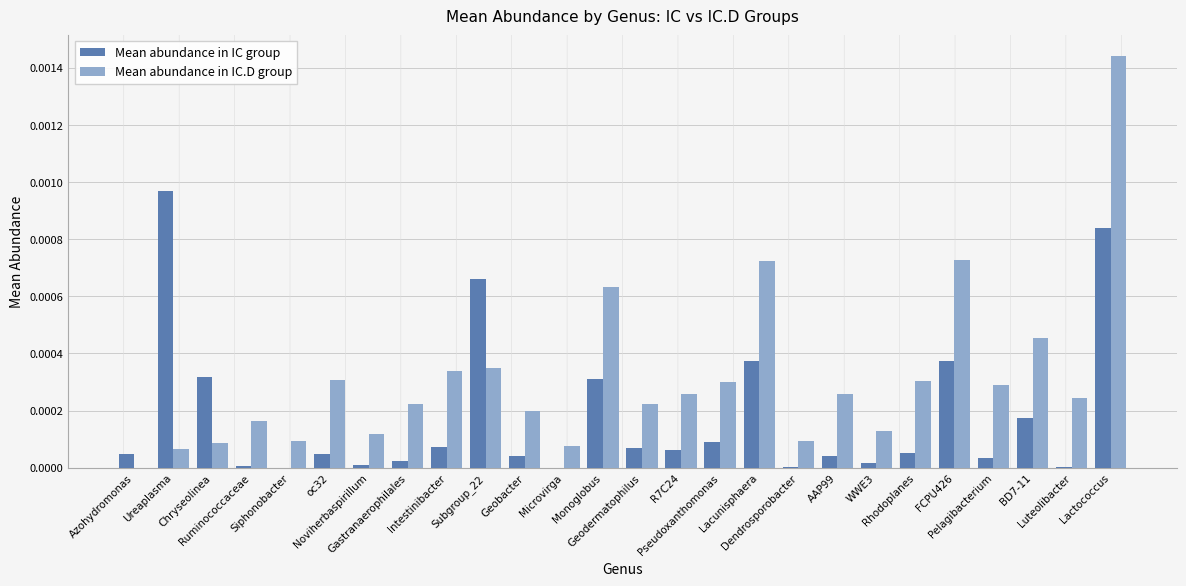

At how many categories does at least one series exceed 0?

26